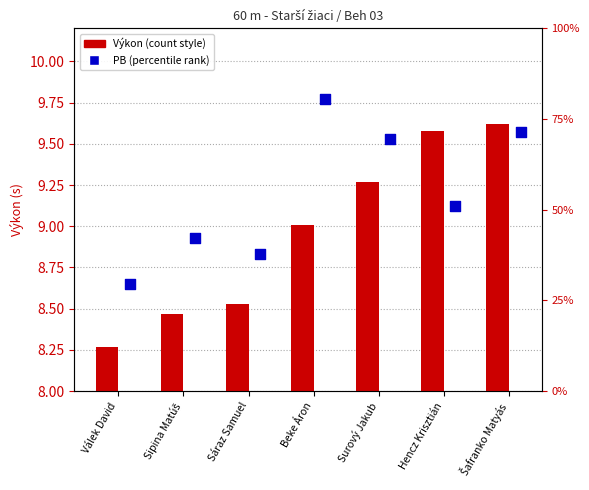

At how many categories does at least one series exceed 9?

4